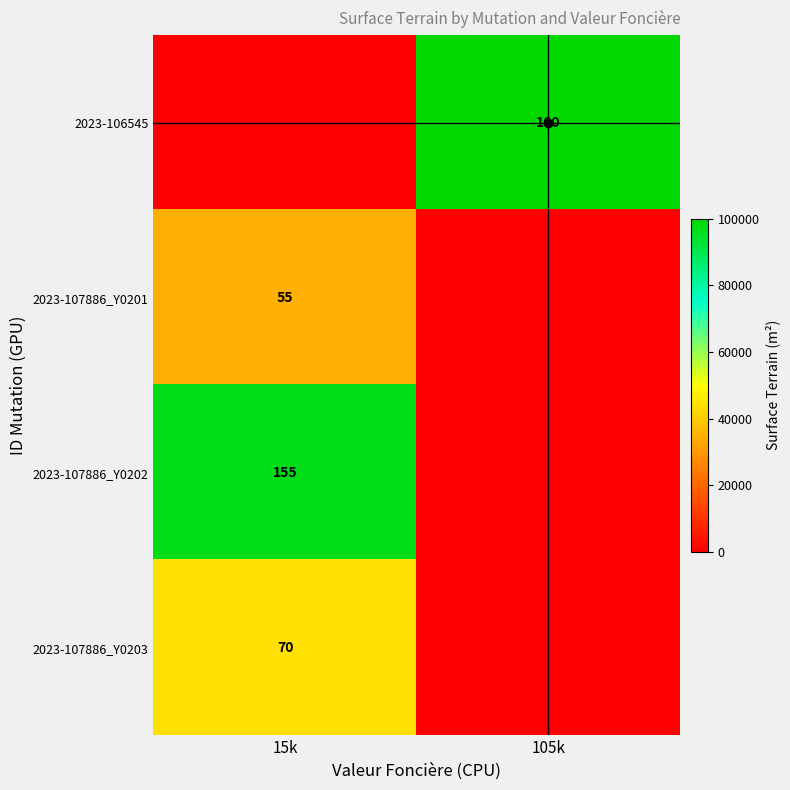

List the labels in order of 2023-107886_Y0201 value, largest first.

15k, 105k